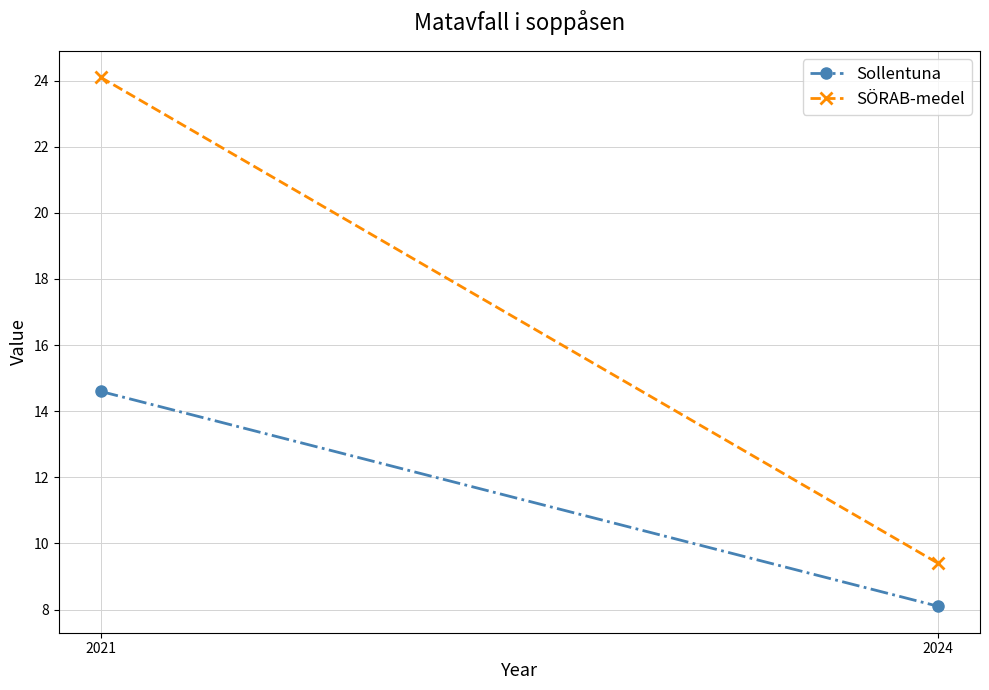

Is this an area chart (filled region under the line)?

No